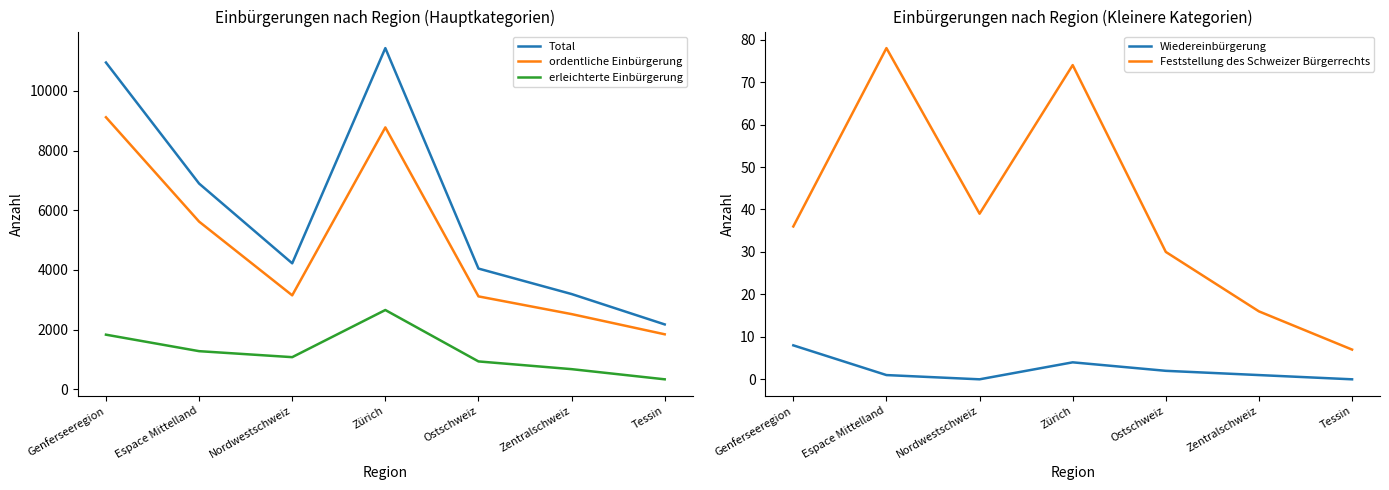

Which series has the widest spread of values?

Total